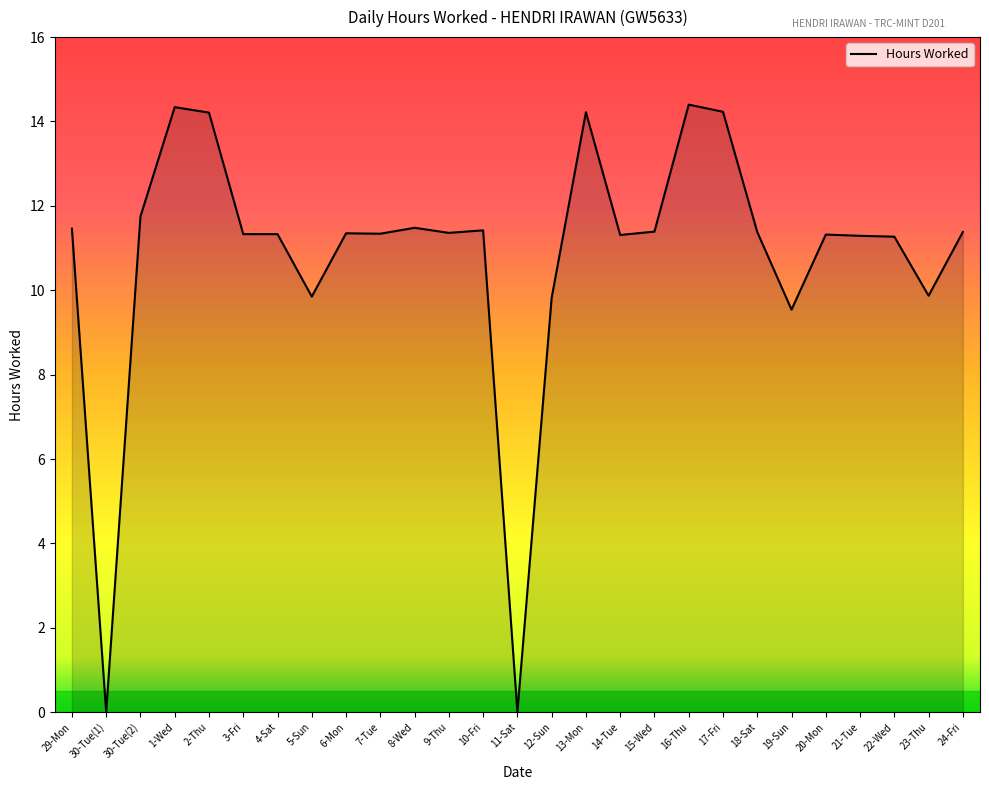

The value at 17-Fri is 14.2. True or false?

True